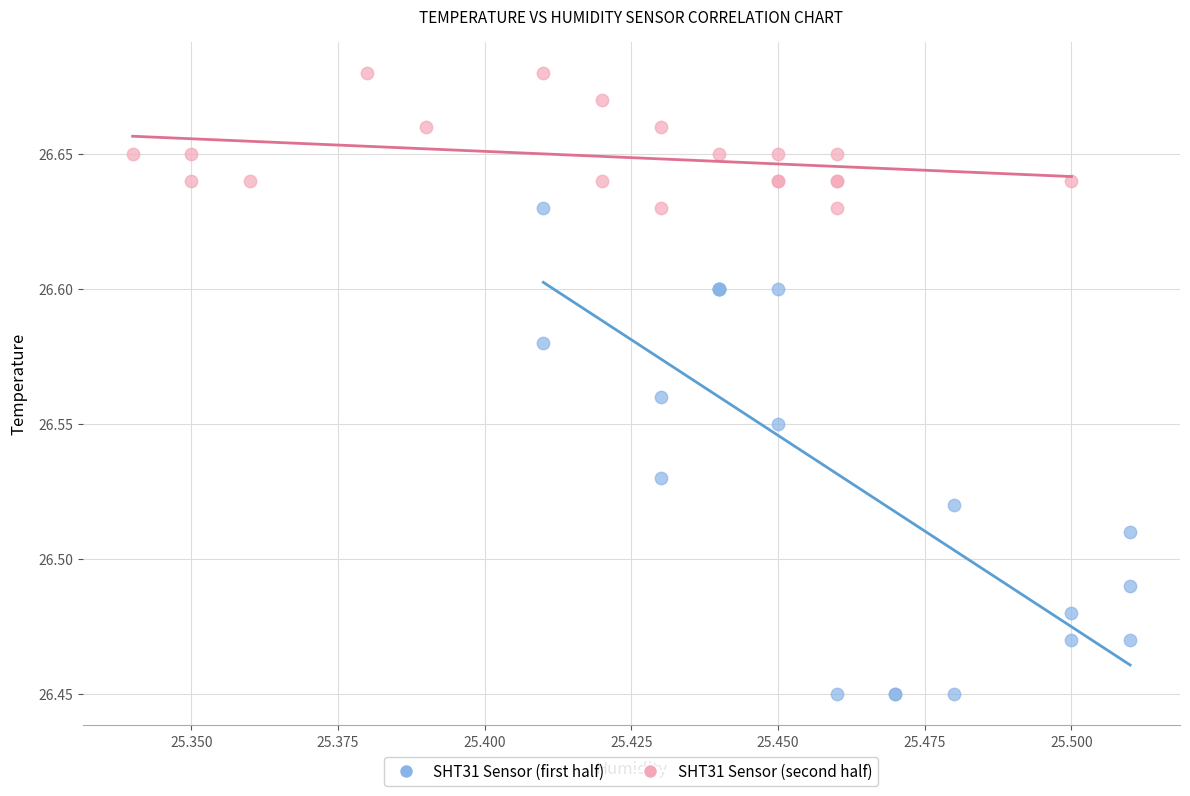

Which series contains the lowest Y value?

SHT31 Sensor (first half)